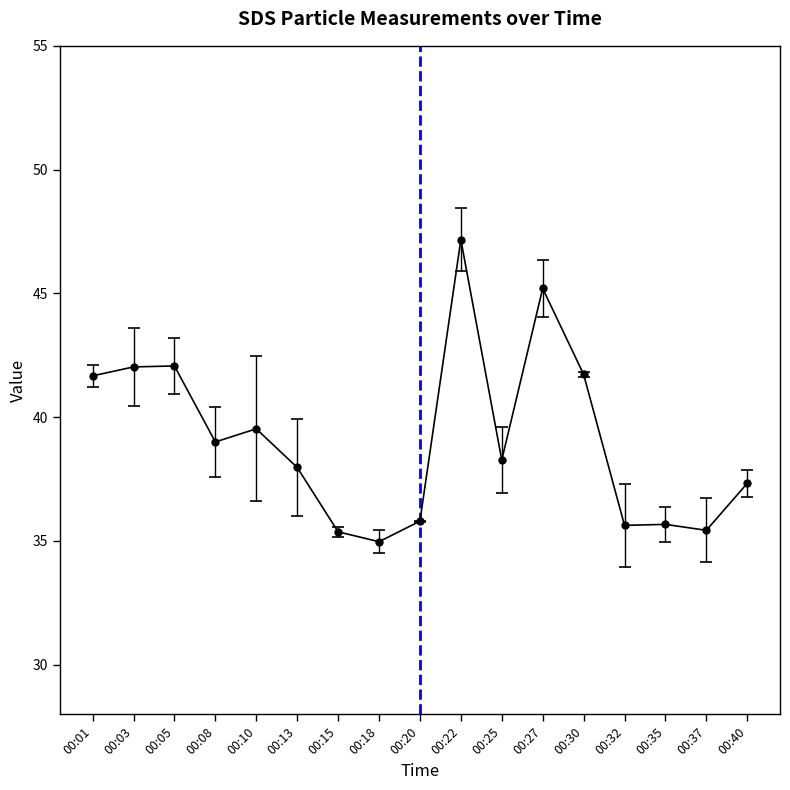

What is the sum of all values?

664.8